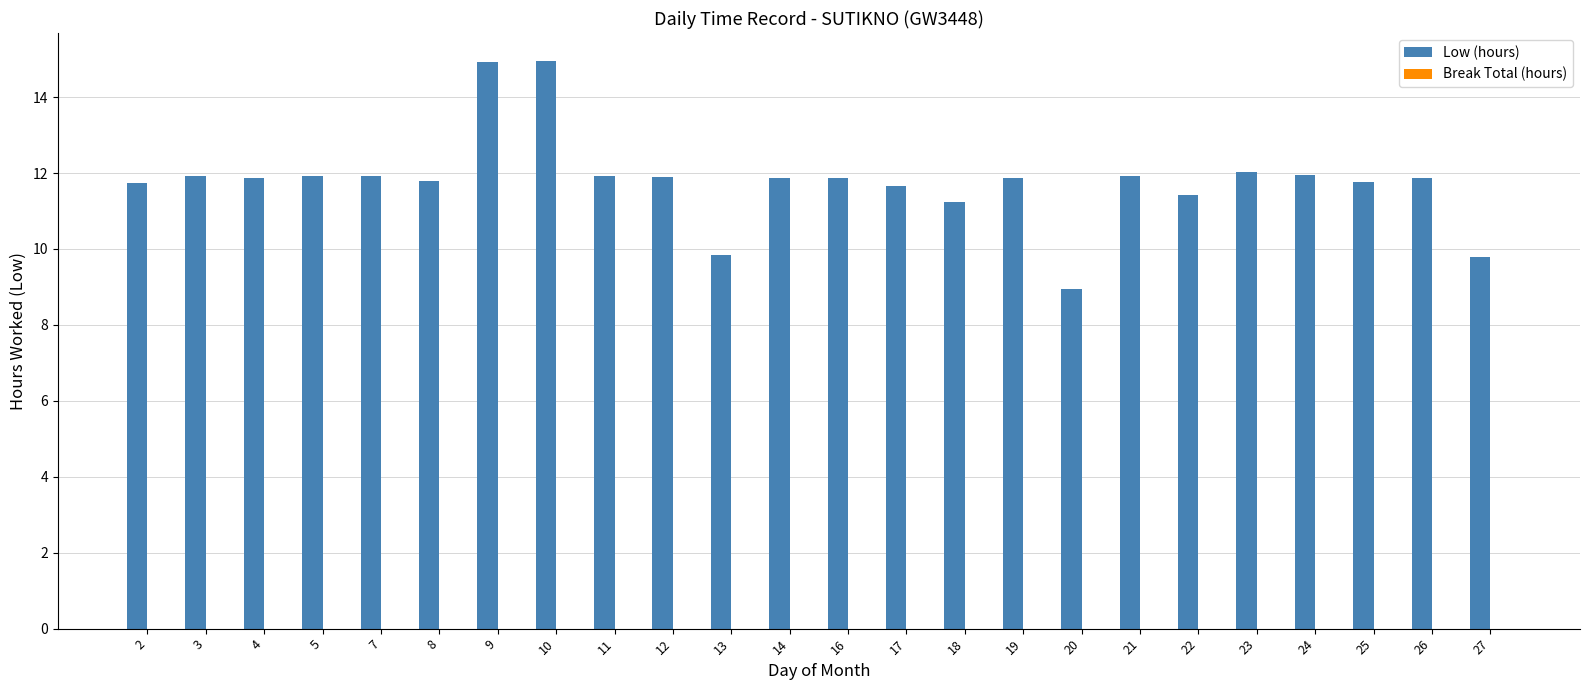

What is the greatest value displayed?

14.9